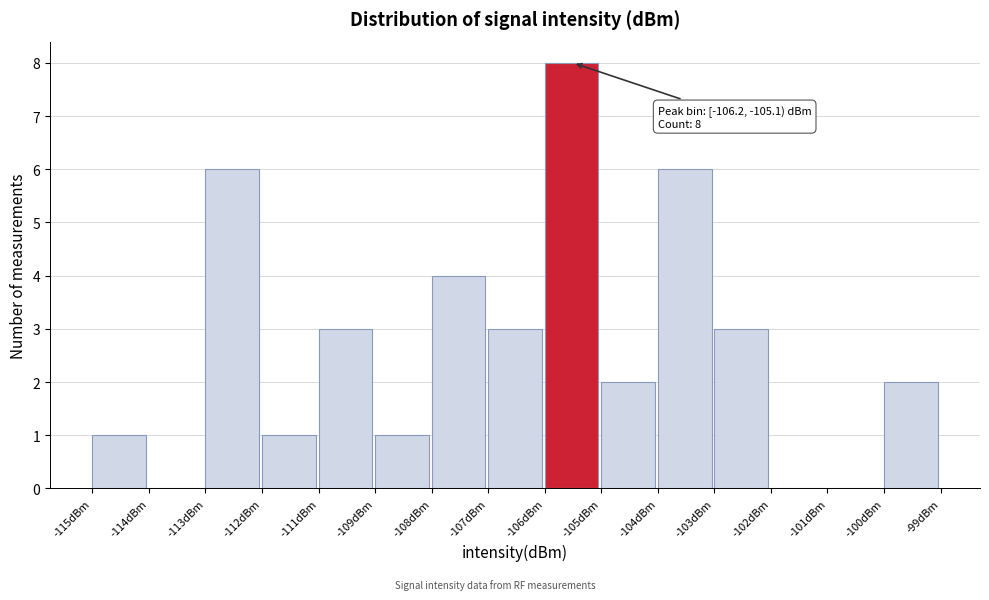

Reading left to right, extract all data points from this chart.

-115dBm=1	-114dBm=0	-113dBm=6	-112dBm=1	-111dBm=3	-109dBm=1	-108dBm=4	-107dBm=3	-106dBm=8	-105dBm=2	-104dBm=6	-103dBm=3	-102dBm=0	-101dBm=0	-100dBm=2